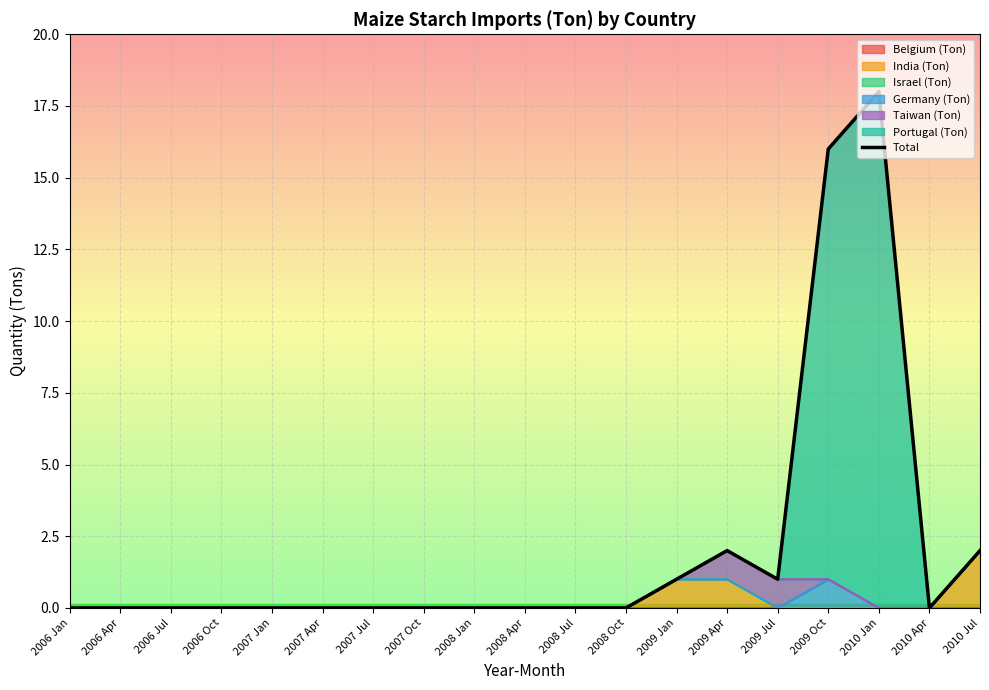

At which category does the data reach its first local peak?

2009 Apr